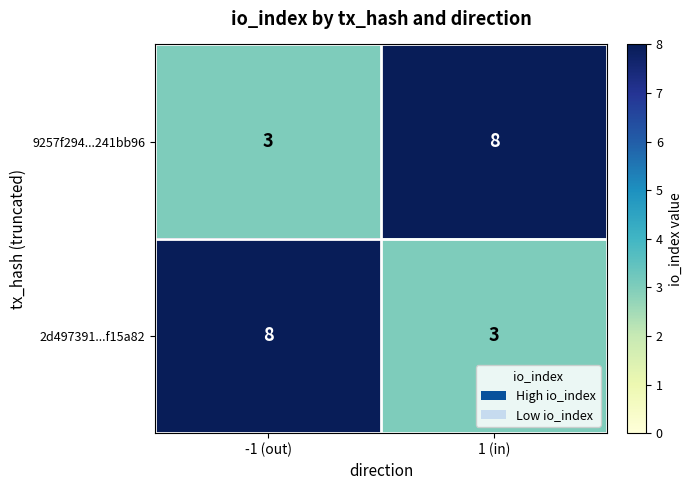

What is the maximum value for 9257f294...241bb96?

8